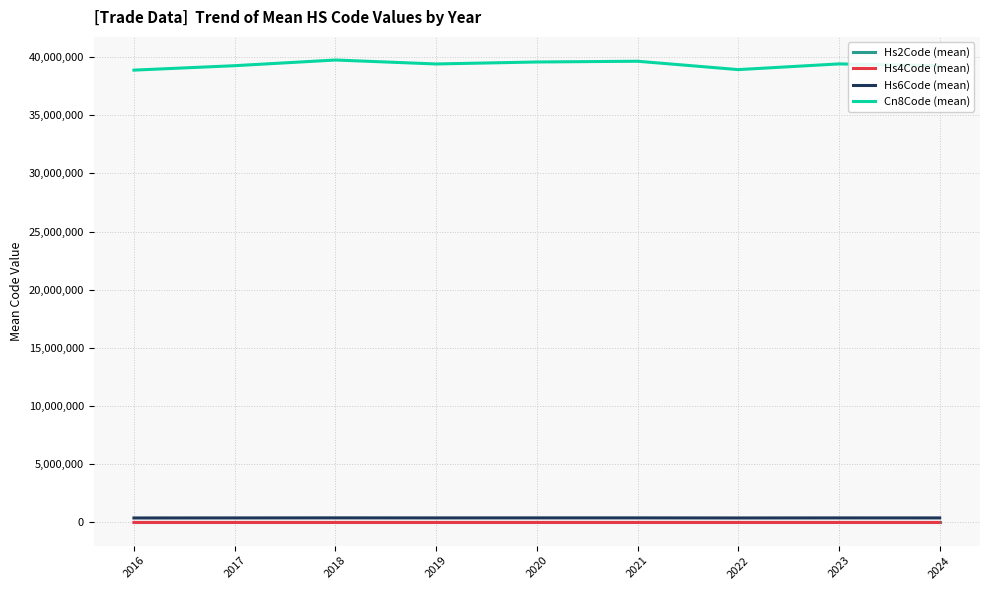

True or false: Cn8Code (mean) and Hs2Code (mean) cross at least once.

False